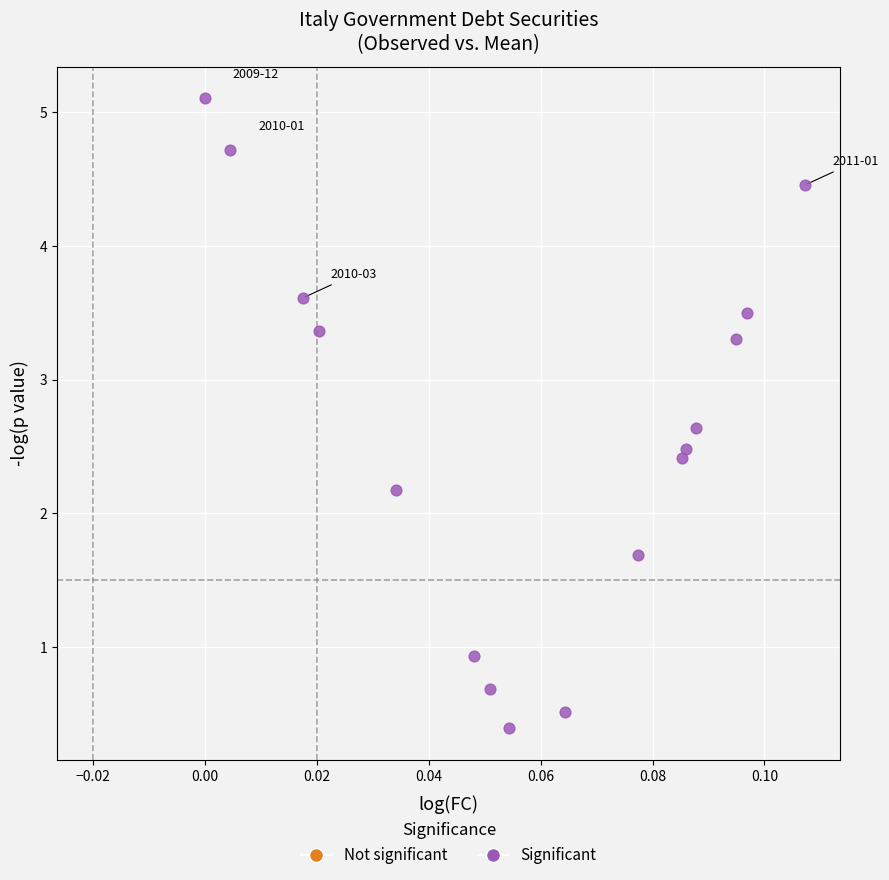

What is the range of Y values (max minus min)?

4.7